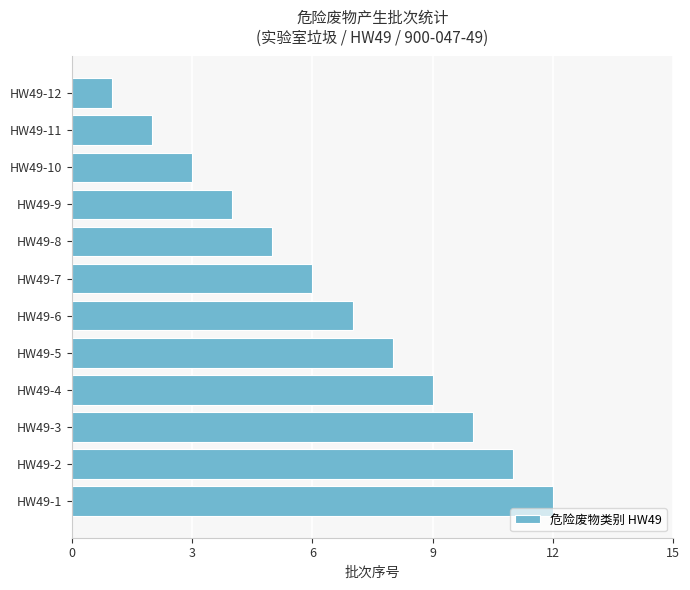

True or false: the data shows 9 at HW49-6.

False